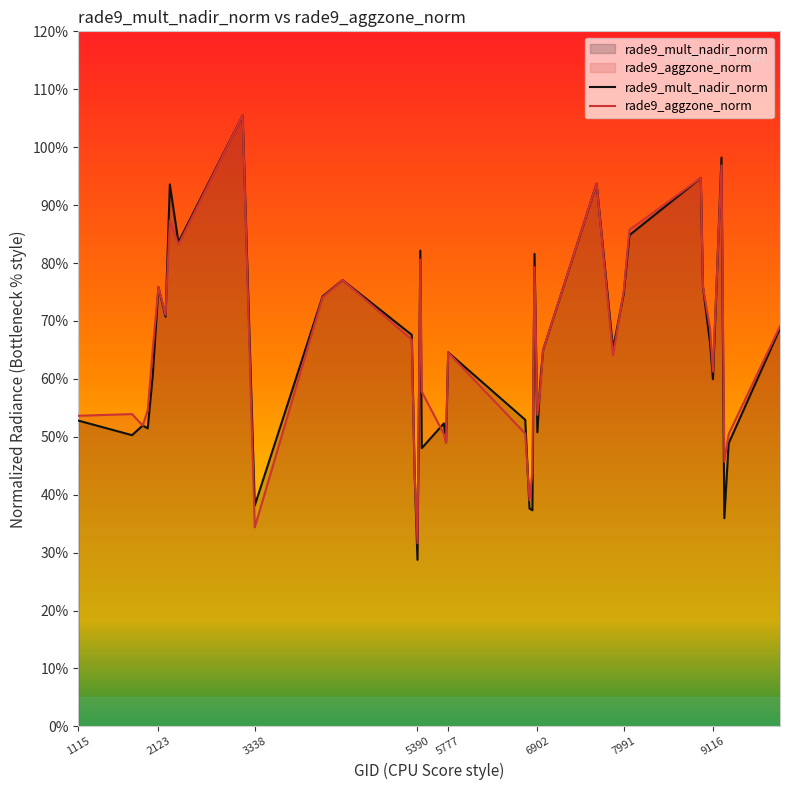

What is the highest value of the rade9_mult_nadir_norm series?

1.1